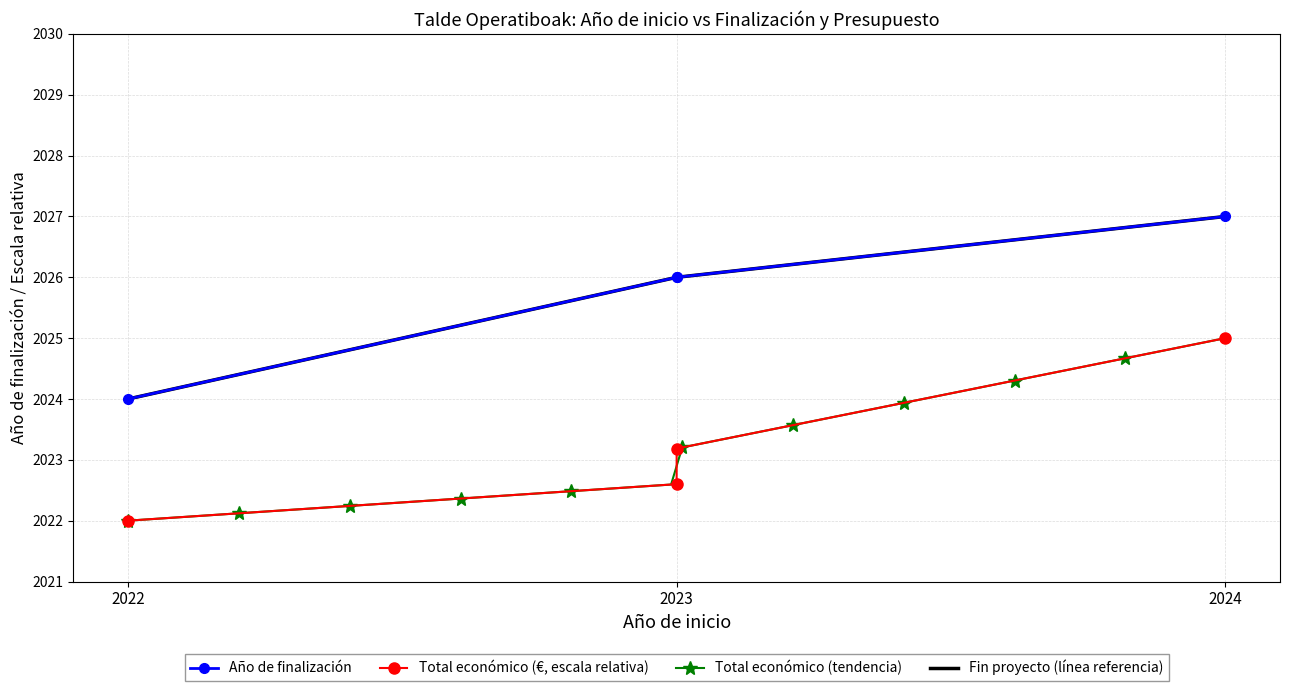

How many data points in Total económico are above 2023?

2